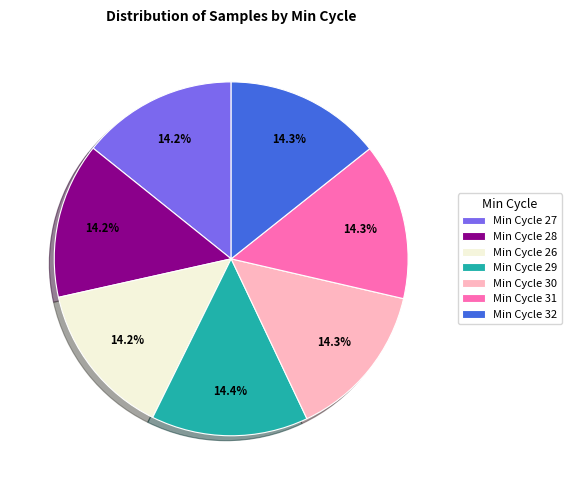

Do Min Cycle 31 and Min Cycle 32 together represent more than half of the pie?

No